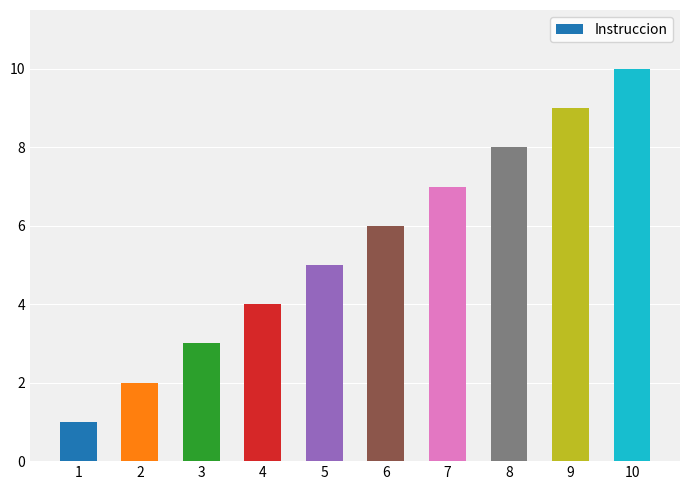

What is the change in value from 4 to 5?

+1